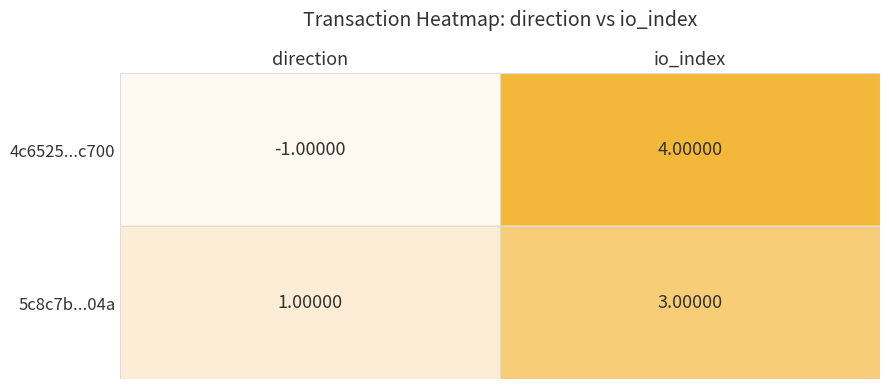

Which series changed the most between direction and io_index?

4c6525...c700